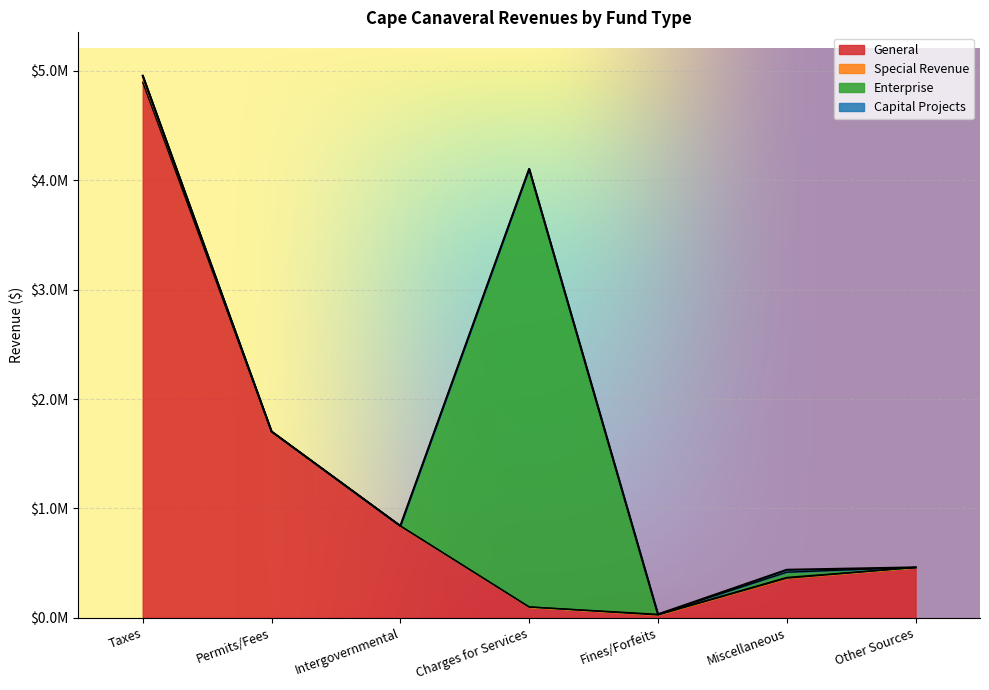

True or false: General has a value of 1826379 at Taxes.

False